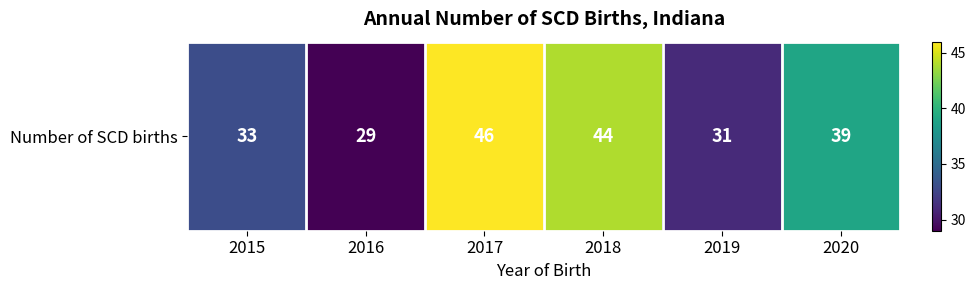

What is the sum of all values?

222